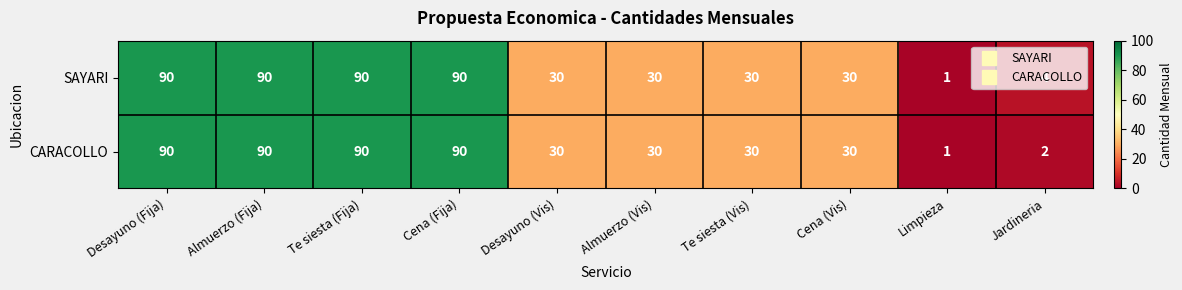

What is the sum of all SAYARI values?

485